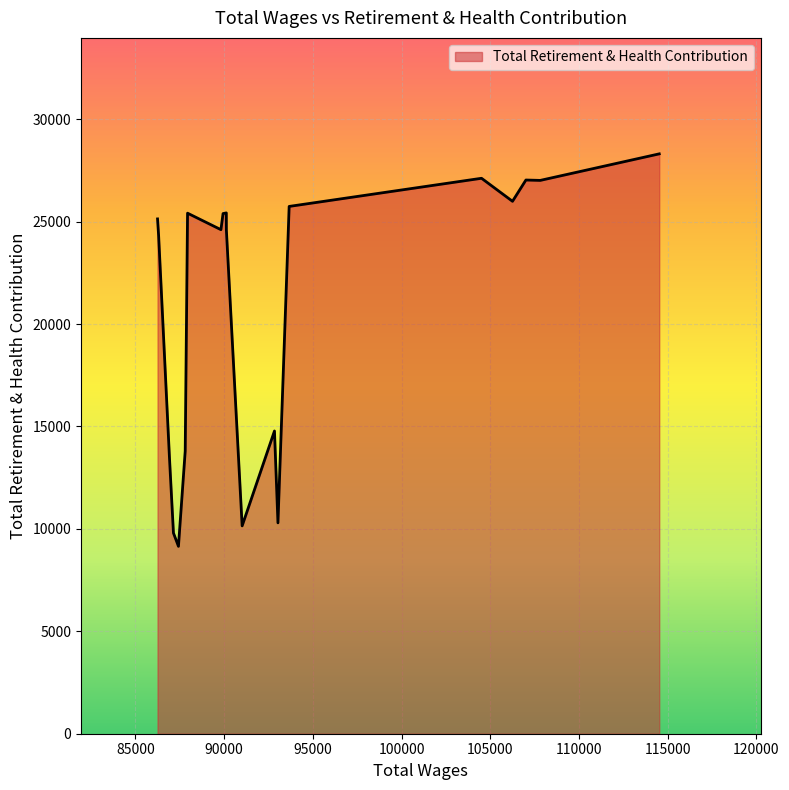

What is the minimum value shown in the chart?

9148